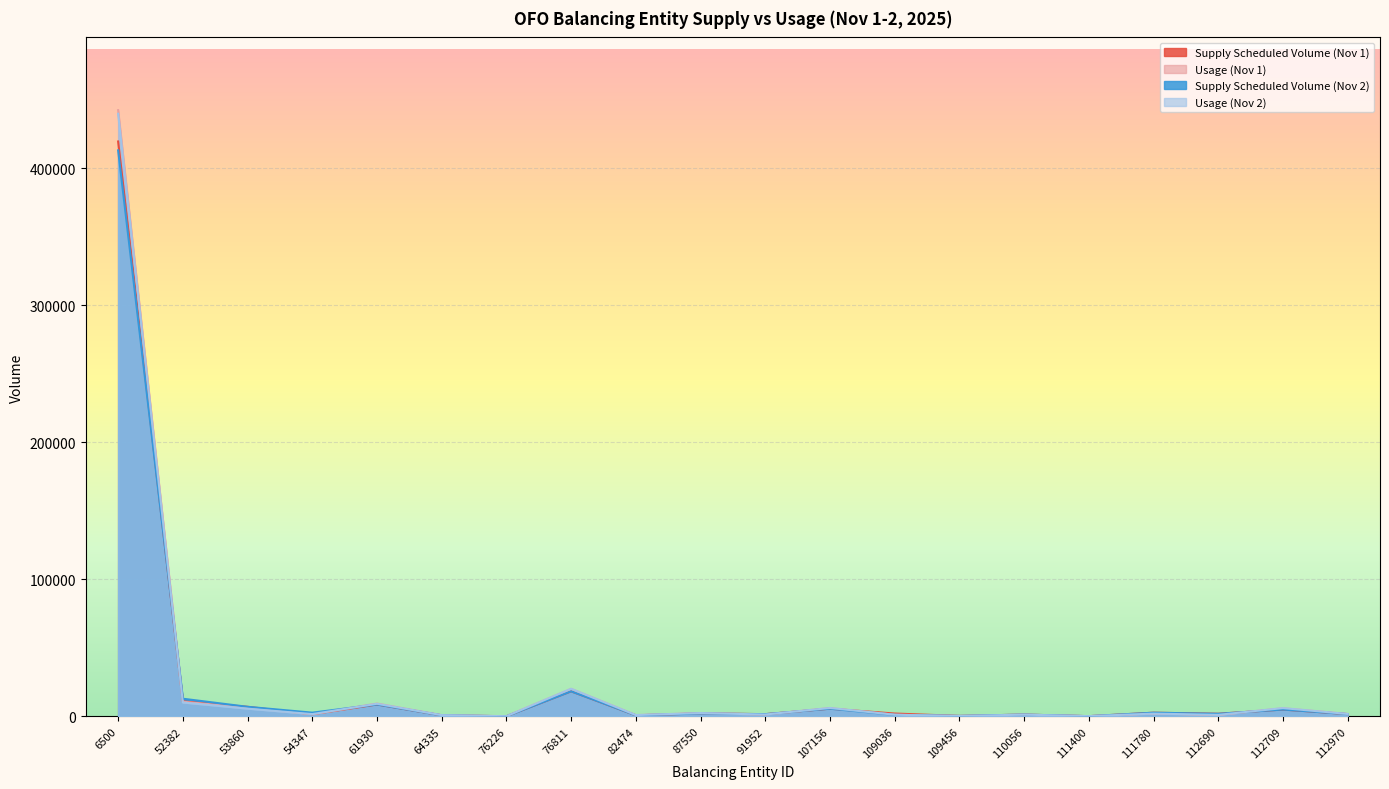

What is the difference between the second highest and second lowest values in the Usage (Nov 2) series?

19961